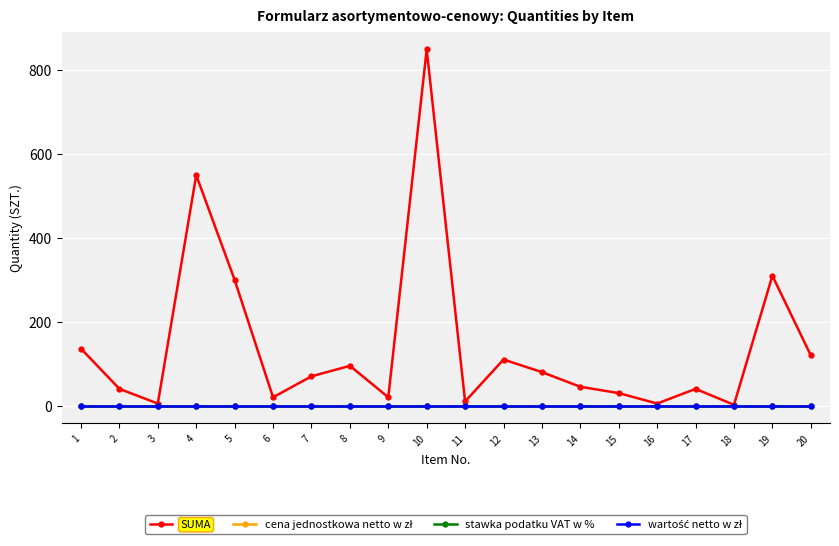

Does the chart have visible grid lines?

Yes